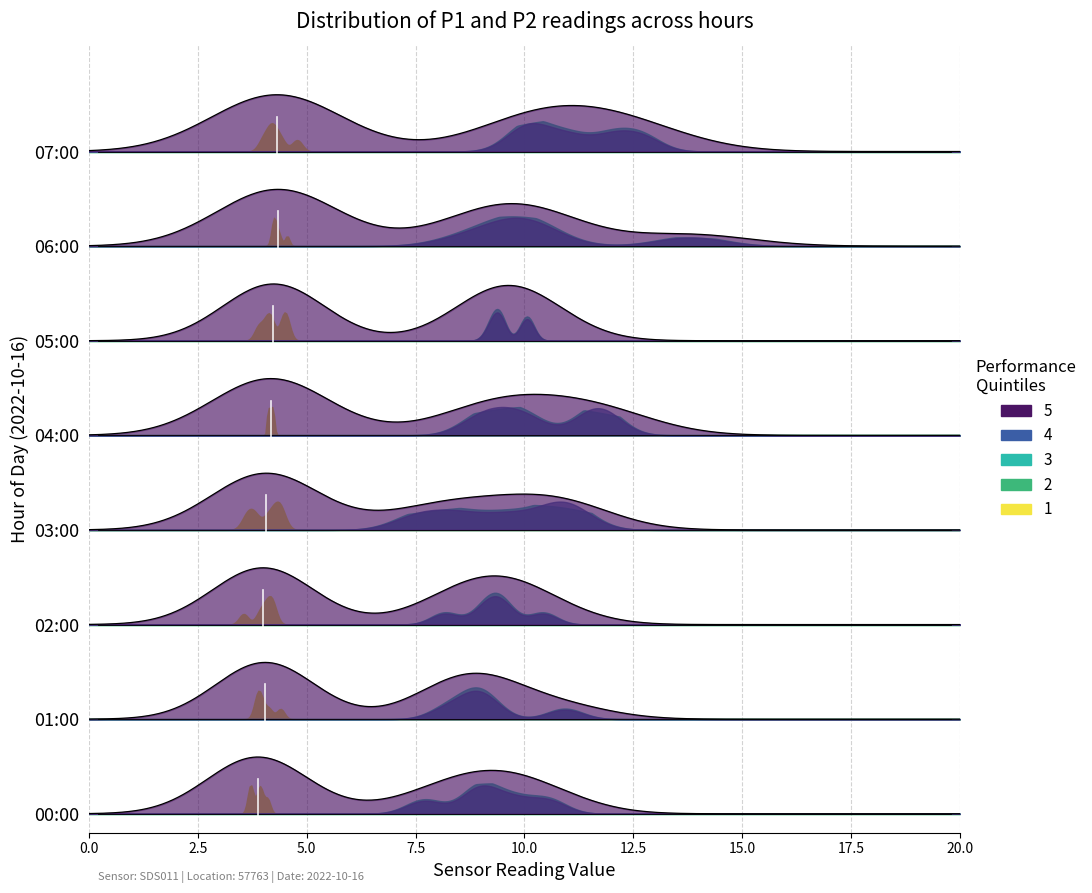

What is the average value of the P1 series?

9.9